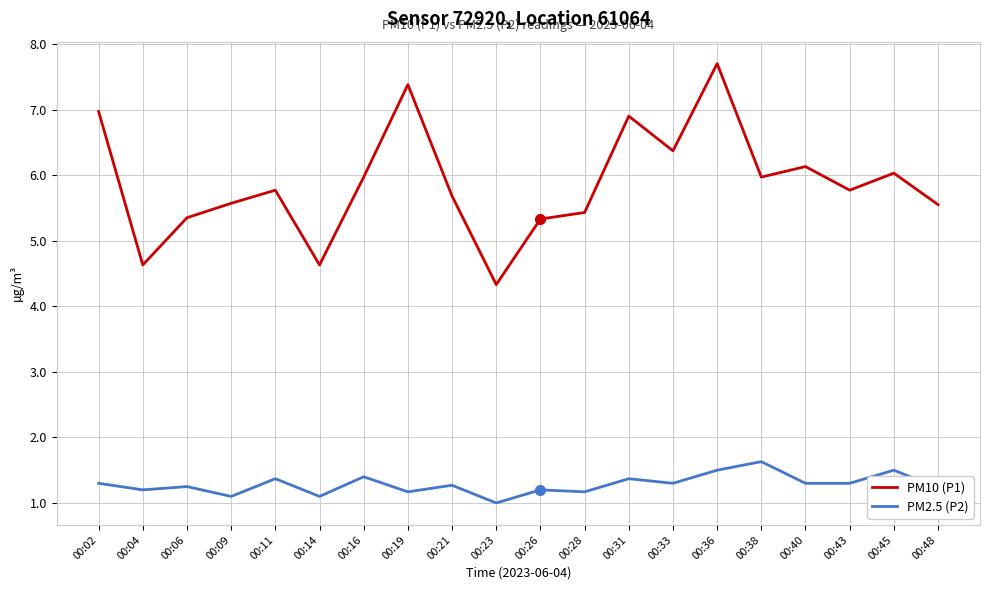

What is the spread (max minus min) of values at 00:16?

4.6